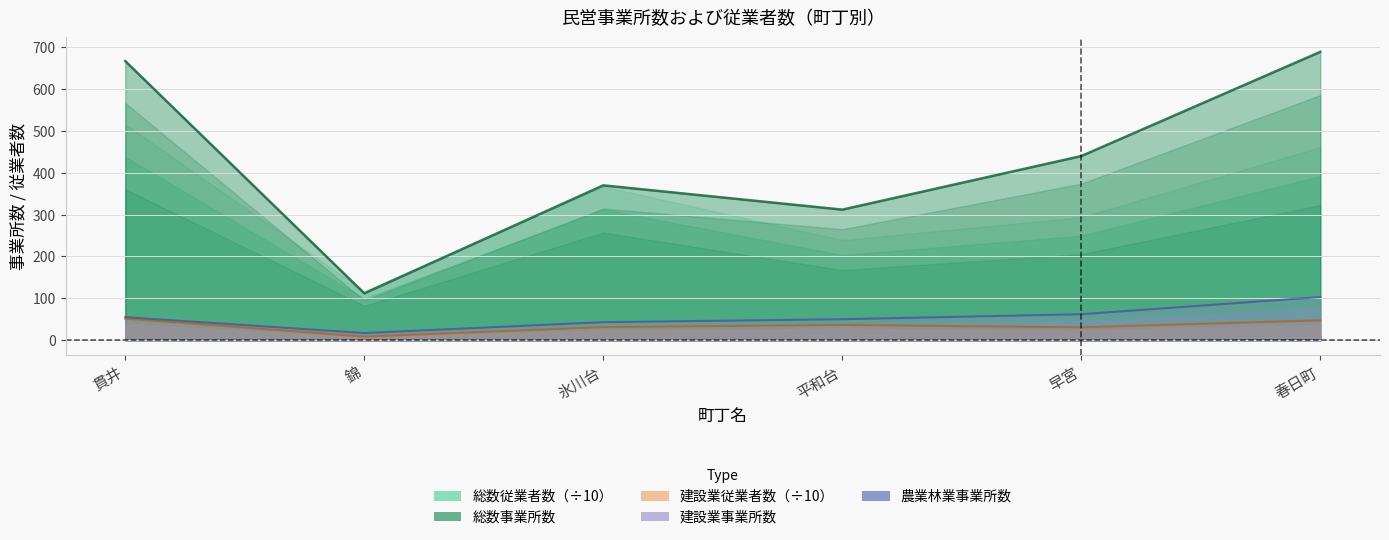

At which category is the sum across all series the highest?

春日町